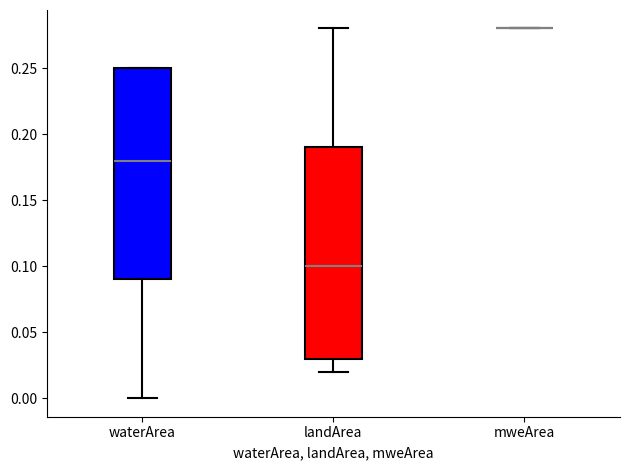

Where does the median line of the box for landArea sit on the y-axis? The values are not printed on the chart, so give them approximately, as read against the axis.

0.10